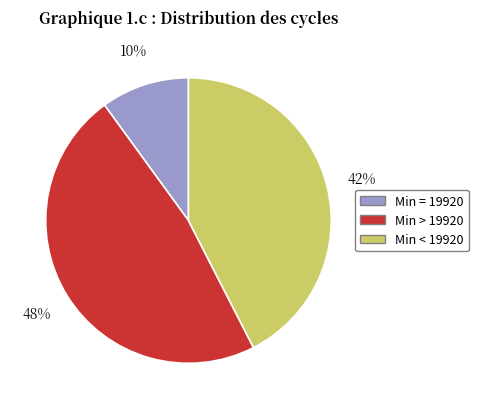

Count the number of slices in the pie.

3